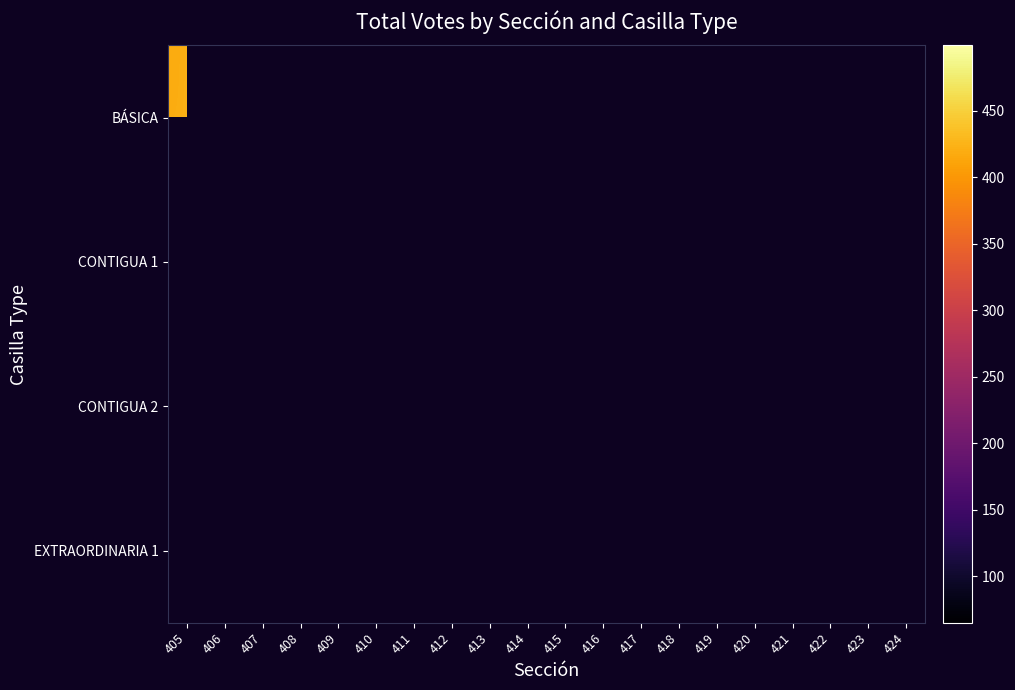

How many distinct data groups are displayed?

4